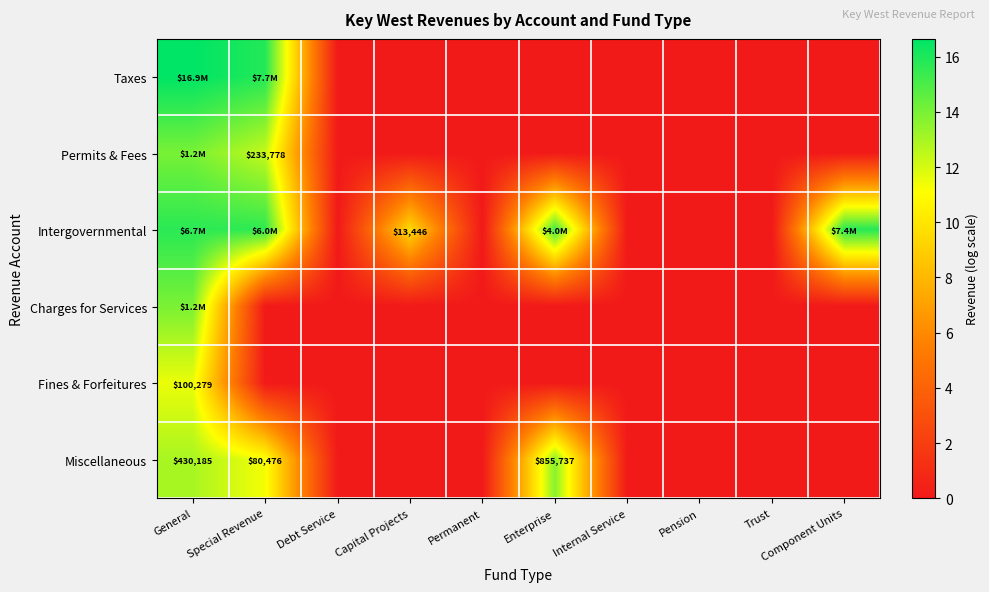

The Fines & Forfeitures series shows 0.0 at Component Units. True or false?

True